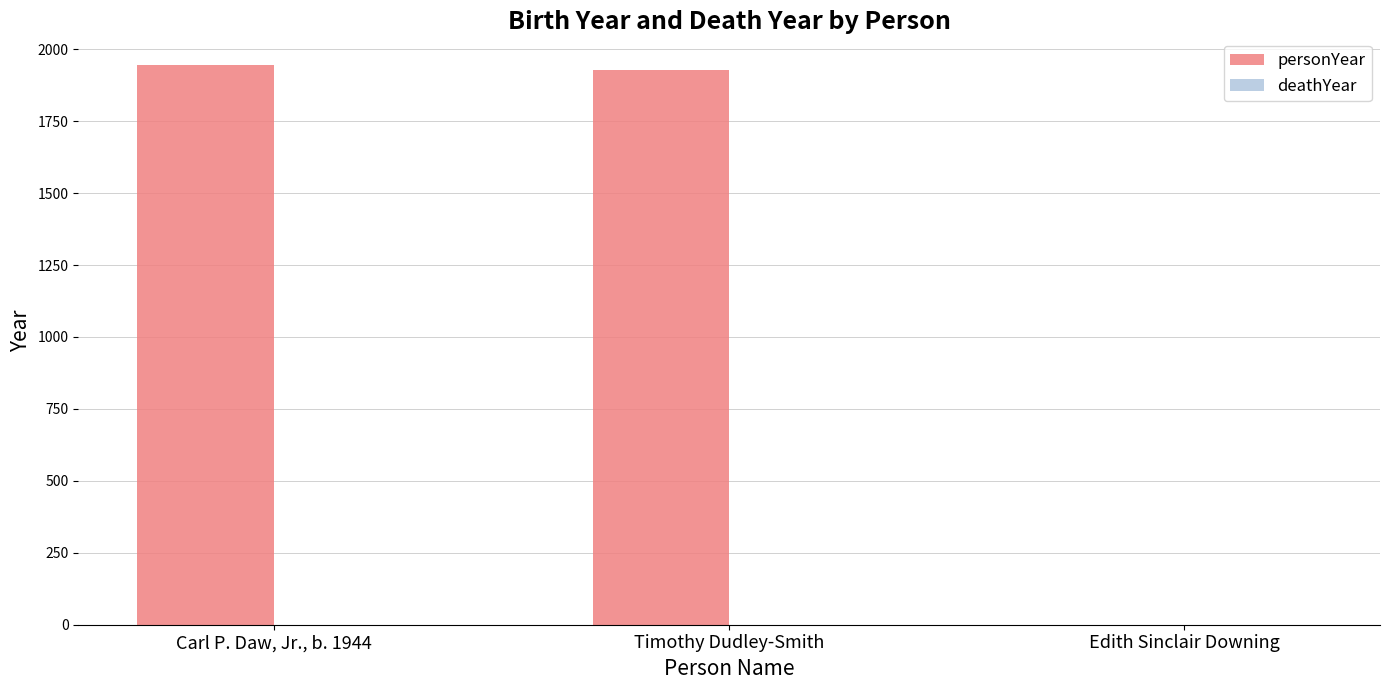

Is it true that the value at Edith Sinclair Downing is 0?

True